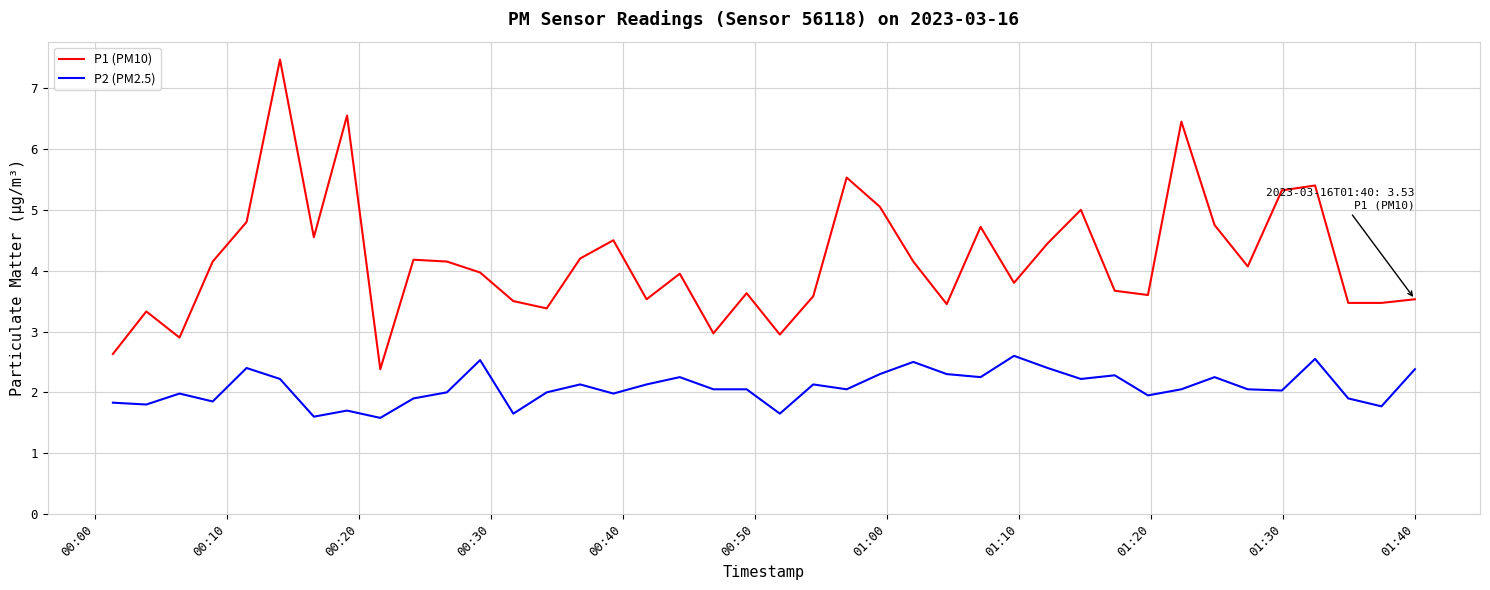

What are all the series names shown in the legend?

P1 (PM10), P2 (PM2.5)